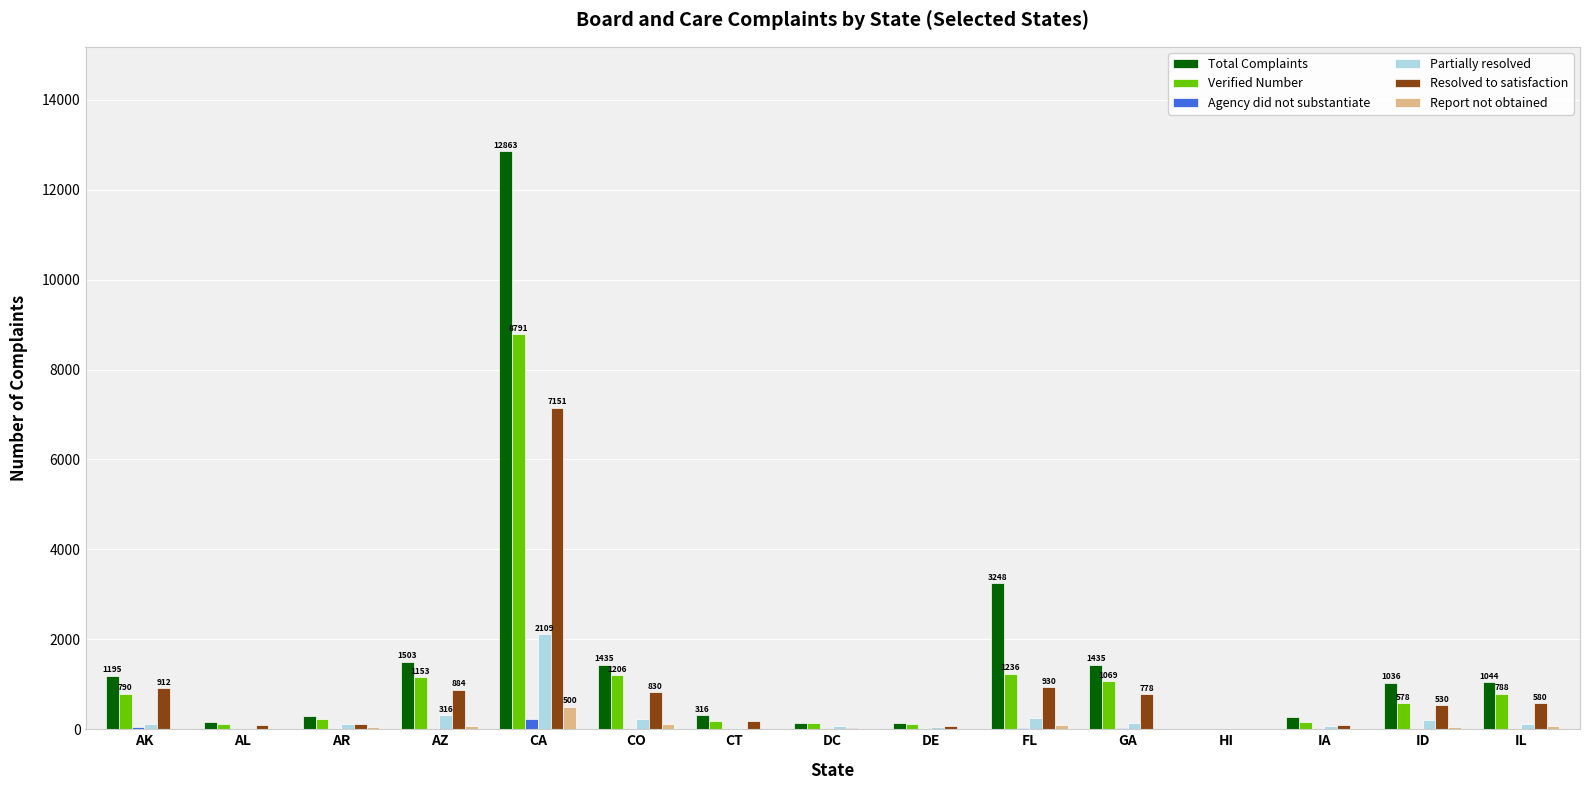

Which category has the highest value in the Partially resolved series?

CA